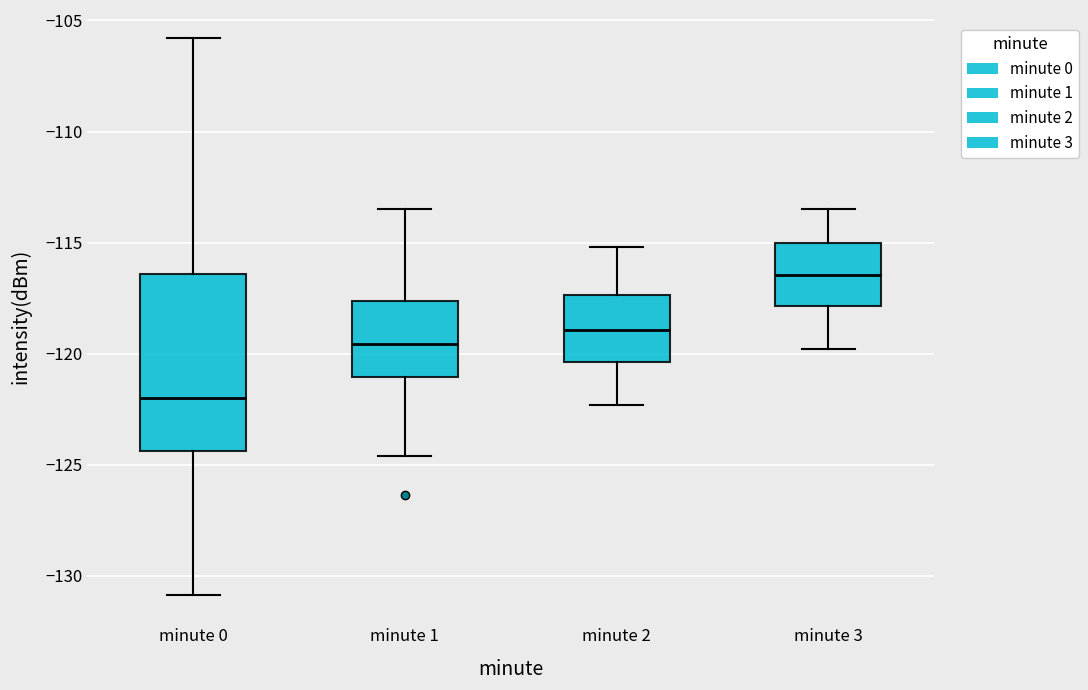

Comparing the boxes themselves (not the whiskers), which one is the tallest?

minute 0